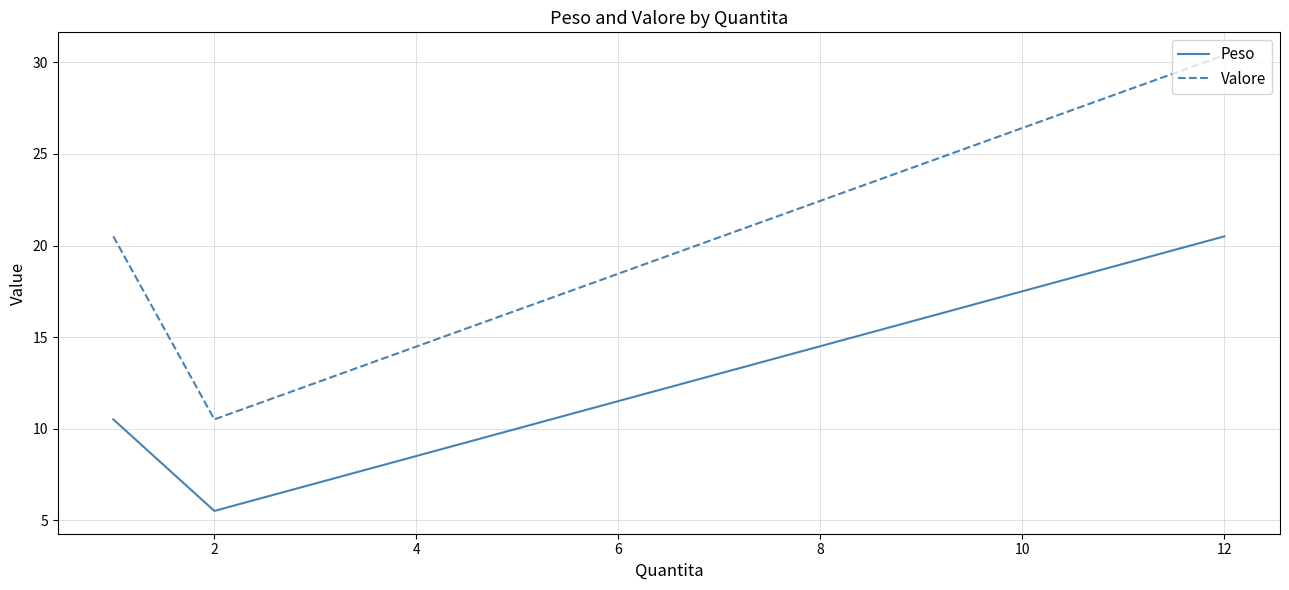

Rank the series by their maximum value, from lowest to highest.

Peso, Valore